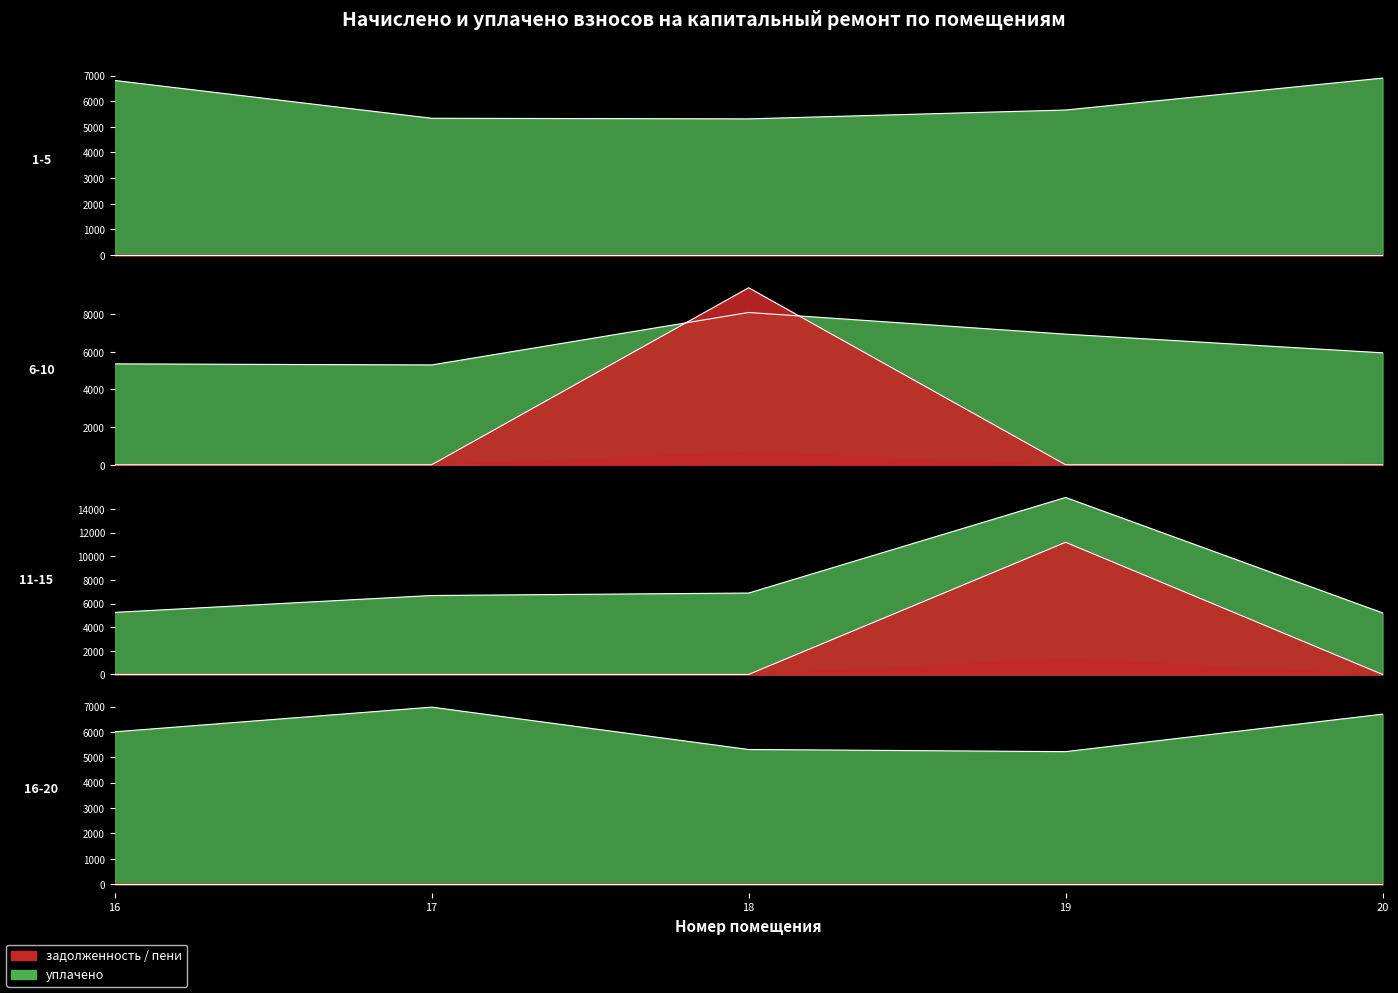

What is the difference between the maximum and minimum values in the начислено series?

1774.1